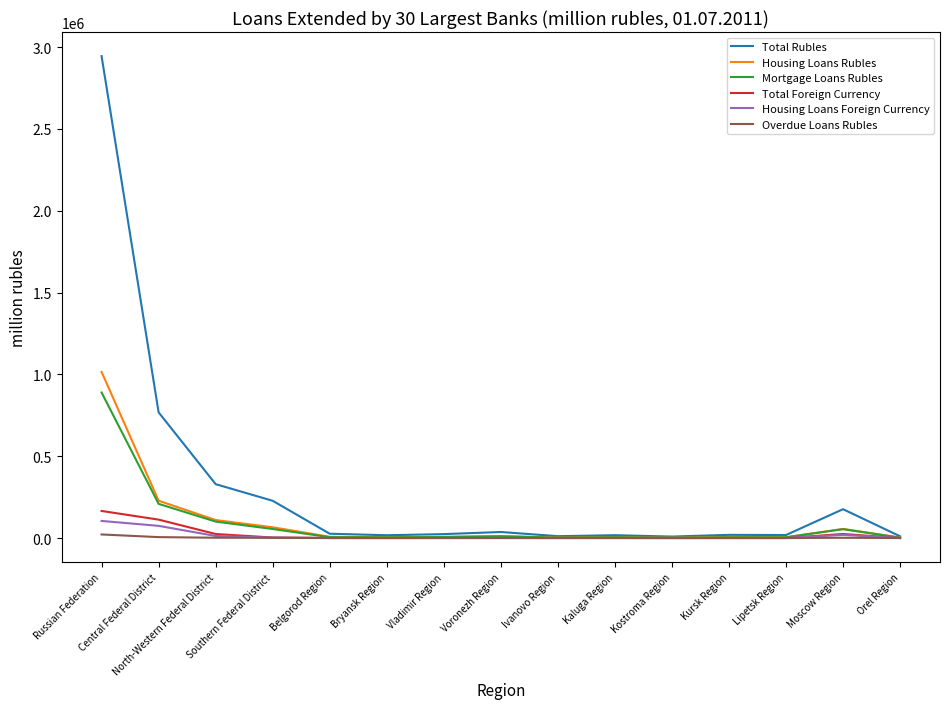

Where does the Total Foreign Currency series first go above 479?

Russian Federation